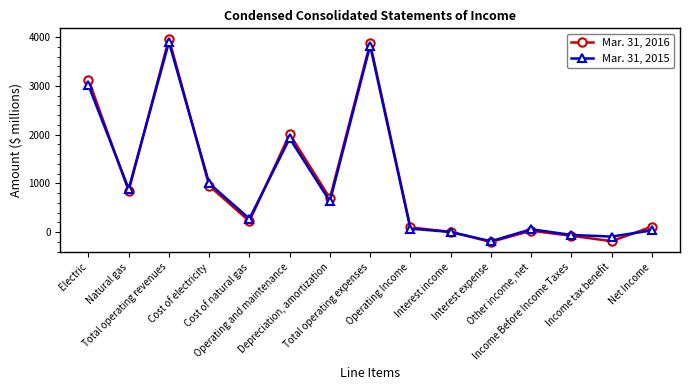

Which series changed the most between Income tax benefit and Net Income?

Mar. 31, 2016